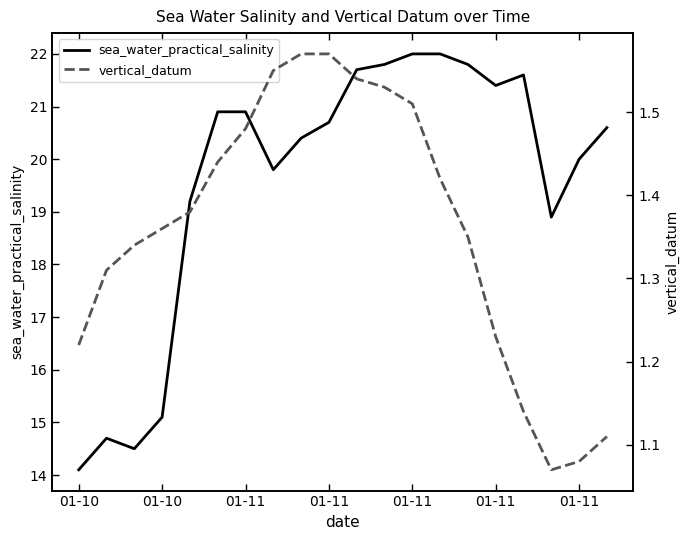

Rank the series by their maximum value, from lowest to highest.

vertical_datum, sea_water_practical_salinity